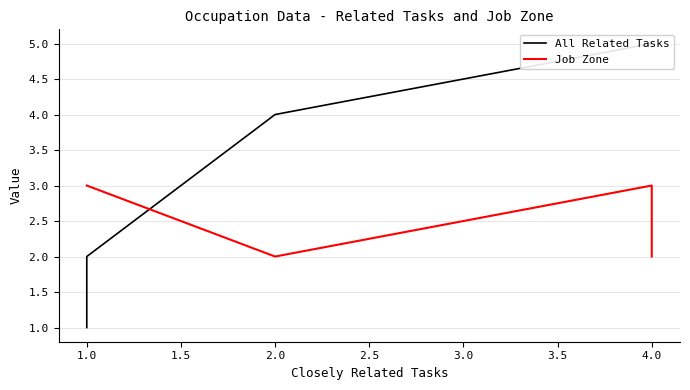

Between 4.0 and 1.0, which series saw the biggest shift?

All Related Tasks